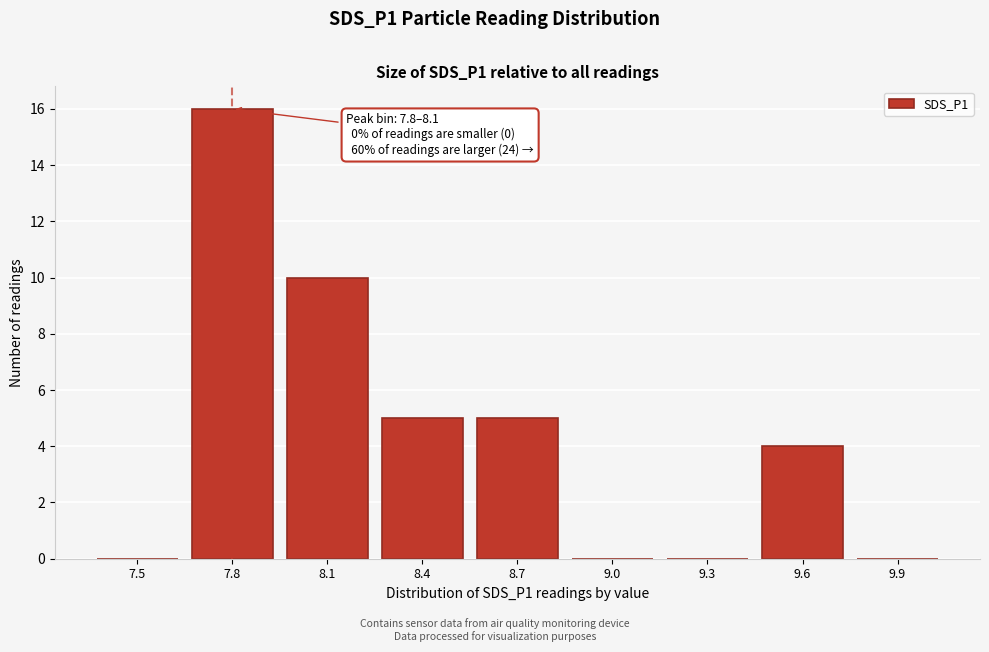

Reading right to left, what are all the values shown in this chart?

9.9=0	9.6=4	9.3=0	9.0=0	8.7=5	8.4=5	8.1=10	7.8=16	7.5=0